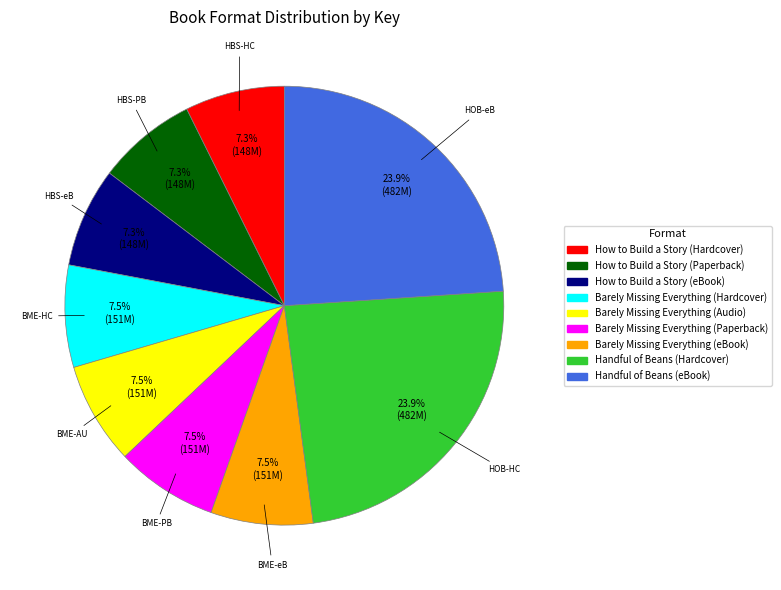

What is the ratio of the value at Handful of Beans (Hardcover) to the value at Barely Missing Everything (eBook)?

3.2